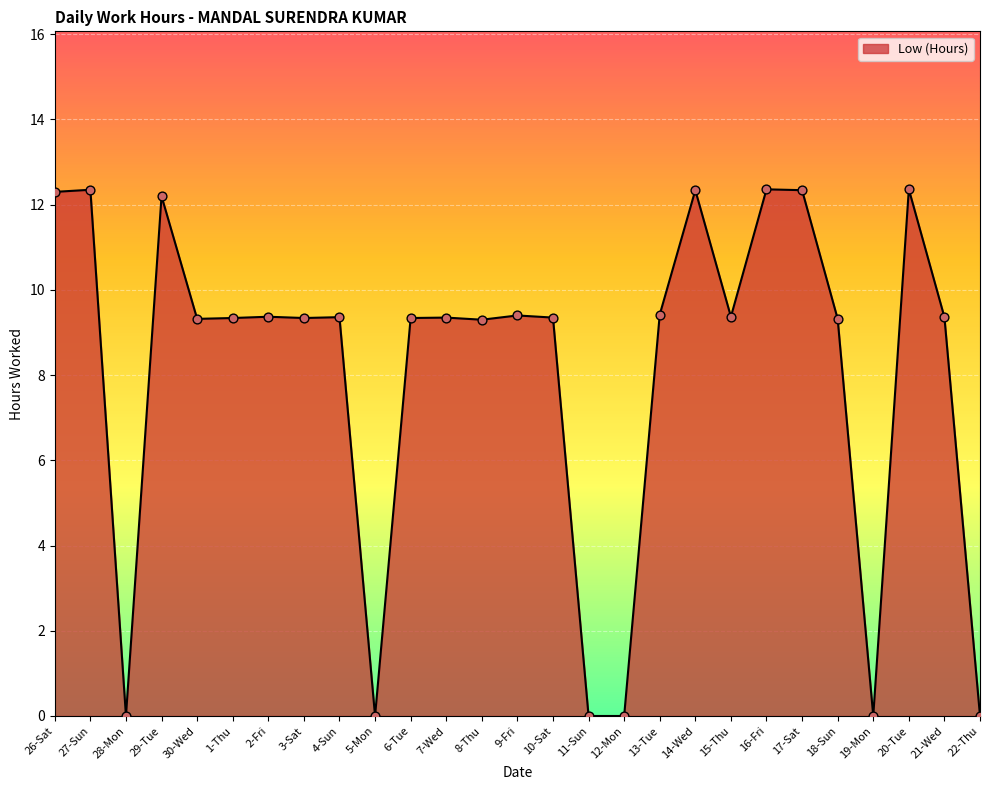

Approximately how many times larger is the value at 26-Sat compared to 16-Fri?

1.0